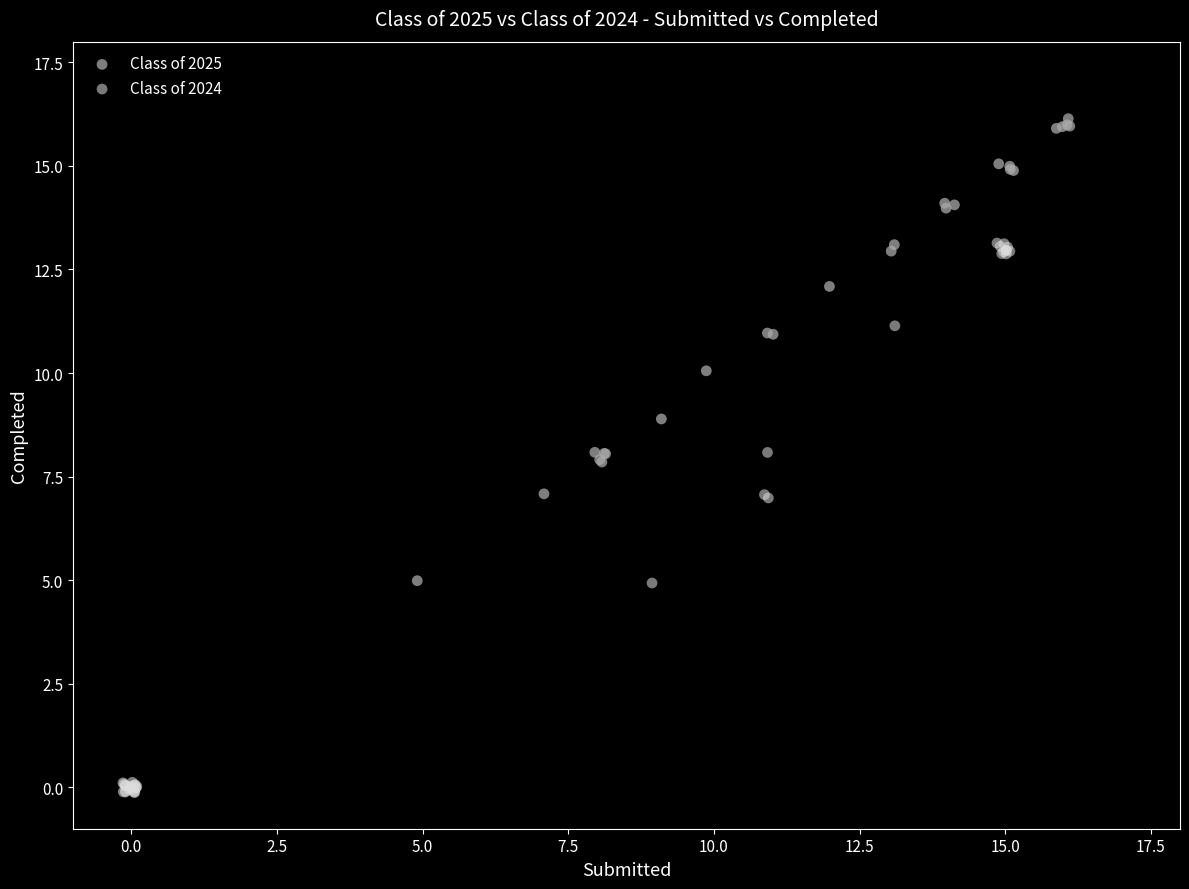

Which series has the largest Y range (max minus min)?

Class of 2025